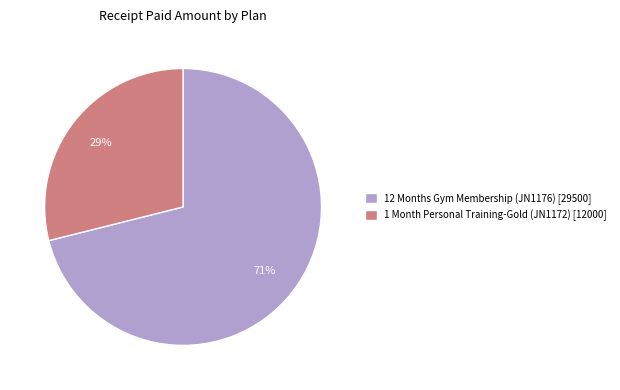

Which slice is the smallest?

1 Month Personal Training-Gold (JN1172)